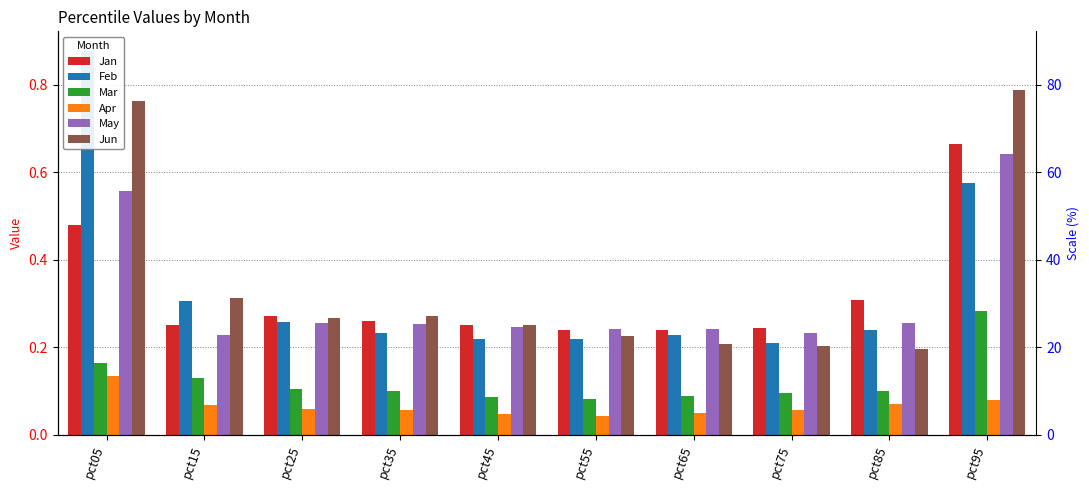

List the series in order of their peak value, lowest first.

Apr, Mar, May, Jan, Jun, Feb